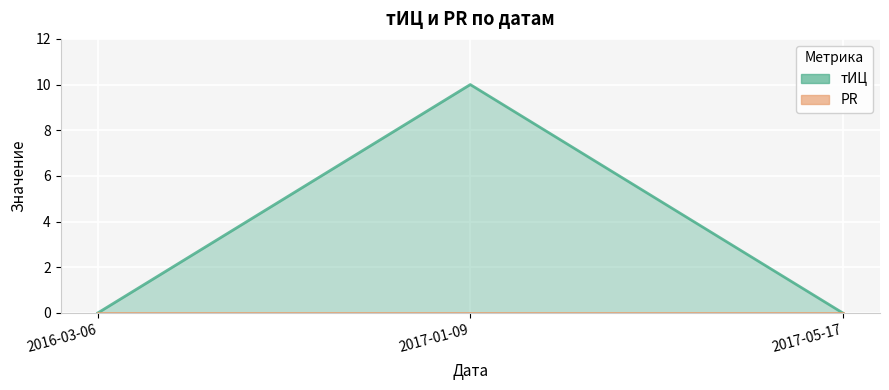

What position from the right is 2016-03-06?

3